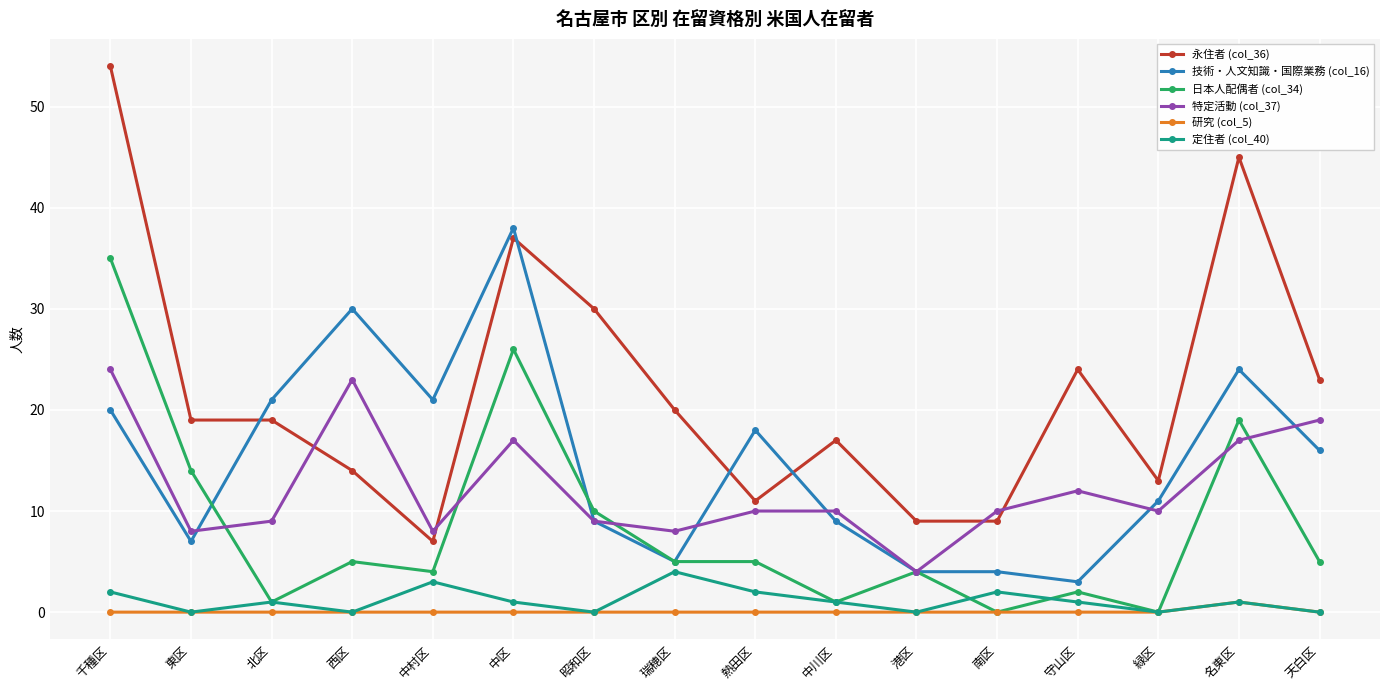

What is the label of the 4th point from the left?

西区